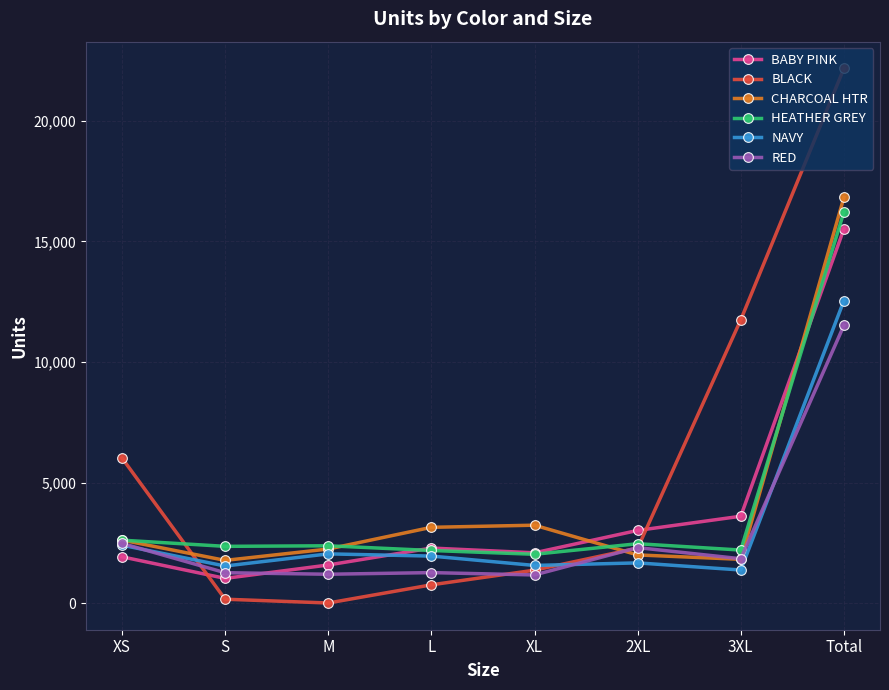

How many data points does each series have?

8